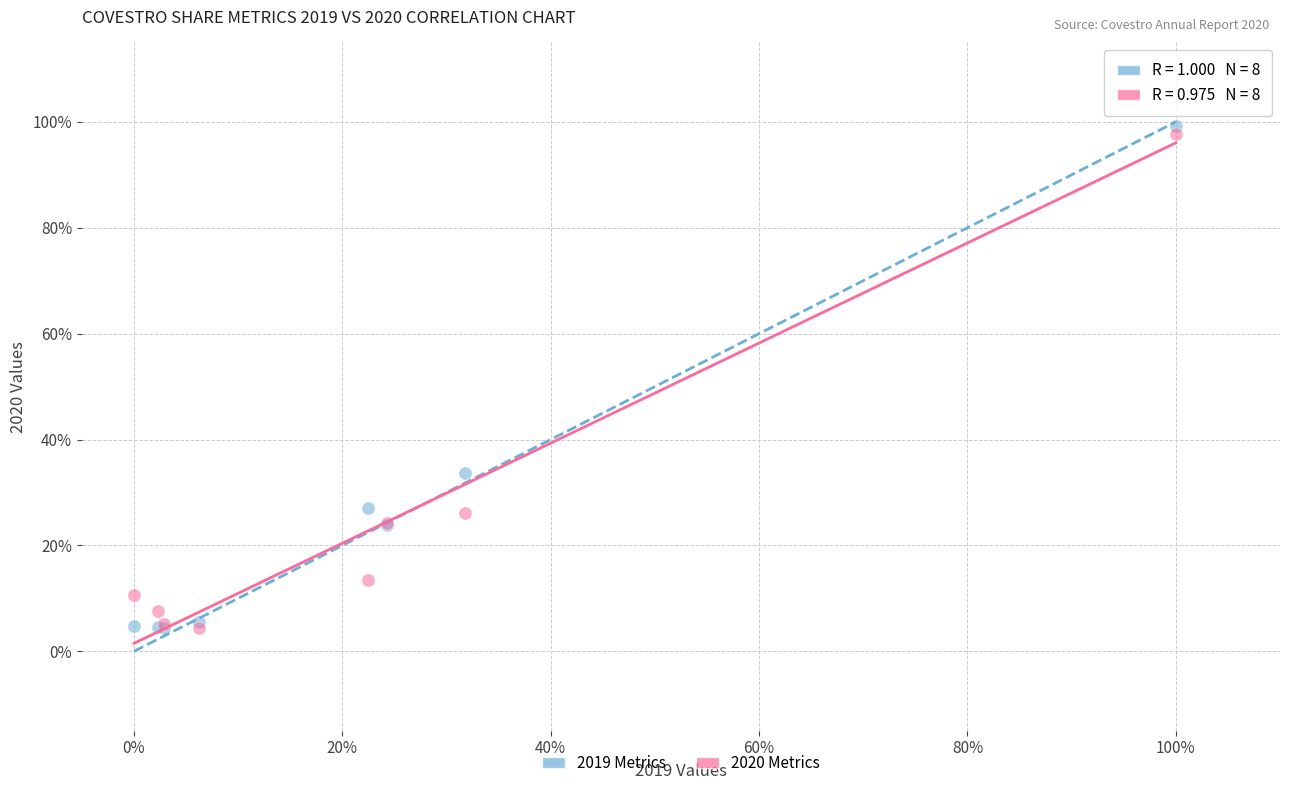

Which series reaches the maximum Y coordinate?

2019 Metrics